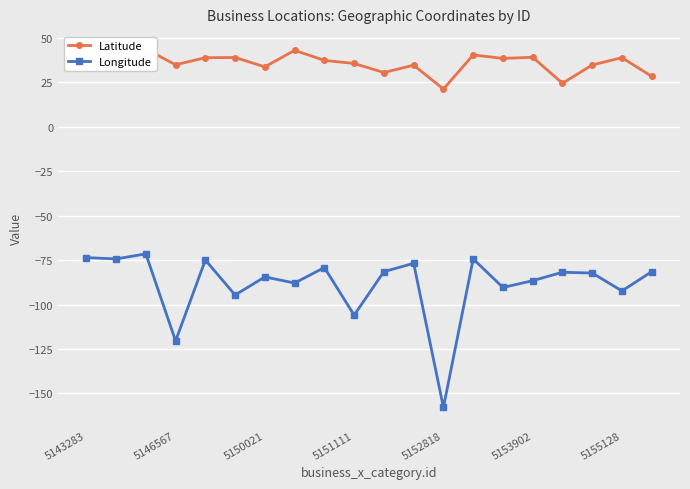

Where is Latitude nearest to the value 32?

10